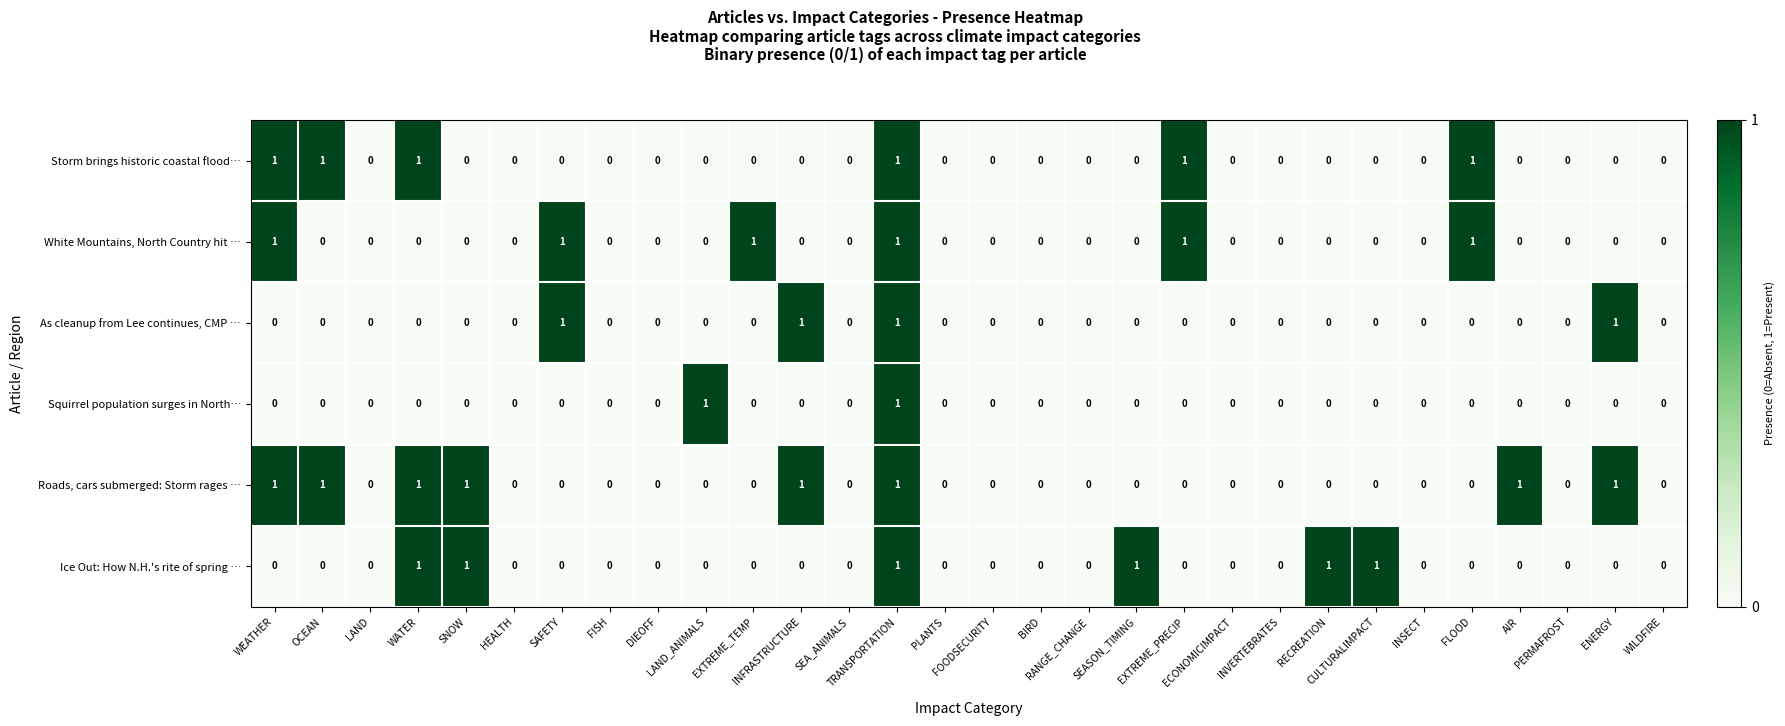

Count the number of data series in this chart.

6